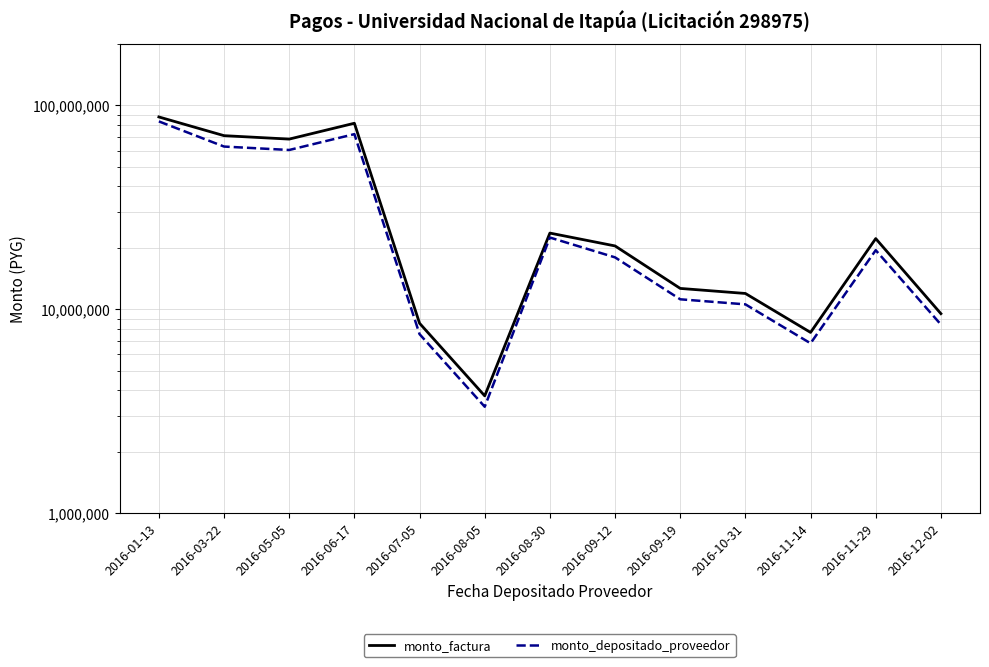

What is the greatest value displayed?

87737576